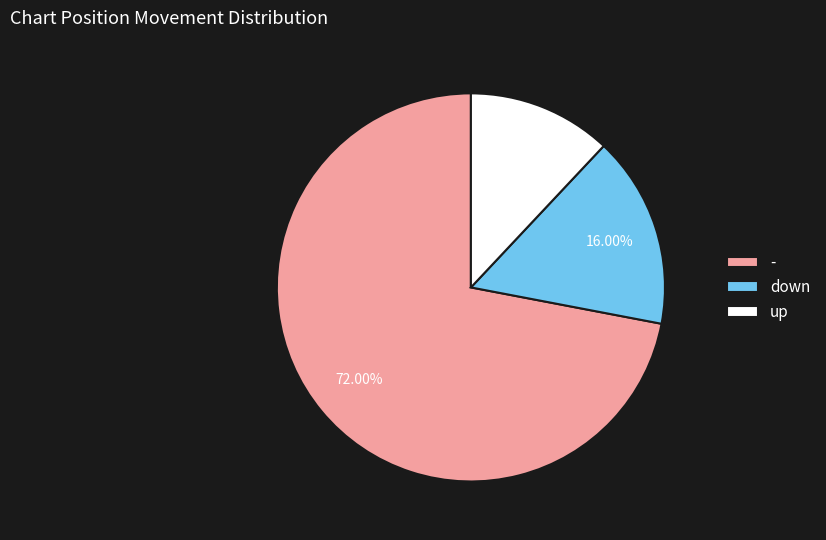

Is it true that - is 66% of the pie?

False